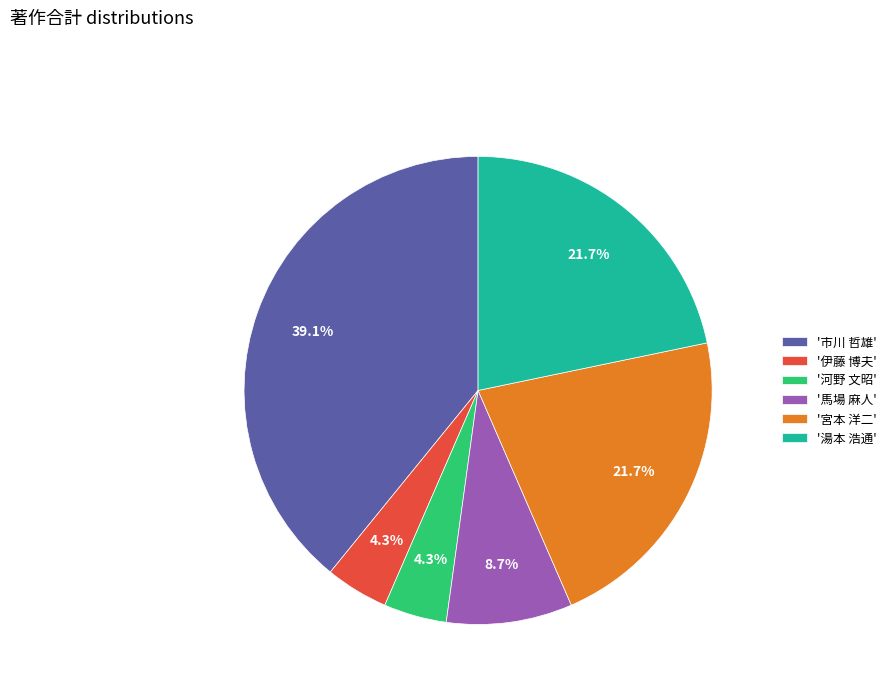

To the nearest percent, what is the difference between the largest and smallest slice percentages?

35%